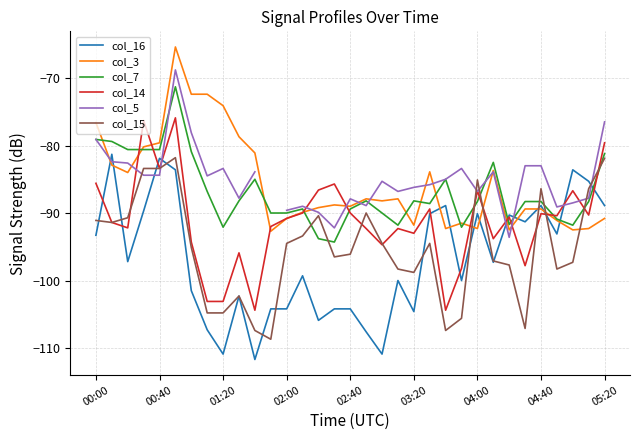

What is the value of the col_7 point at the 32nd from the left?

-88.3